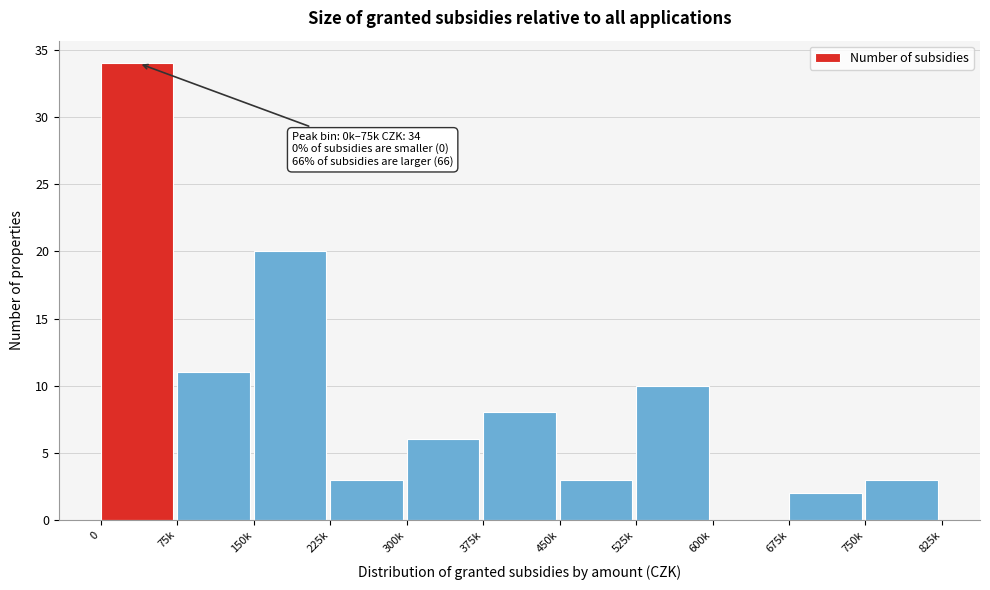

Reading left to right, what are all the values shown in this chart?

0=34	75k=11	150k=20	225k=3	300k=6	375k=8	450k=3	525k=10	600k=0	675k=2	750k=3